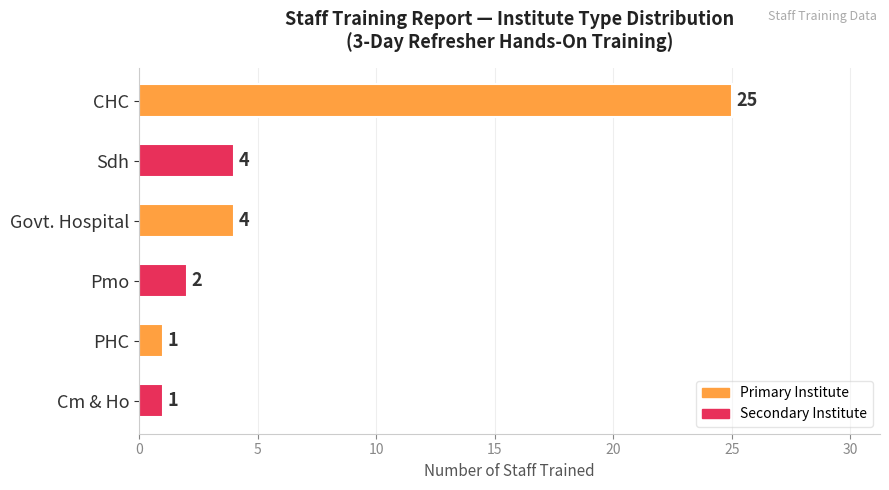

How many bars are there in total?

6